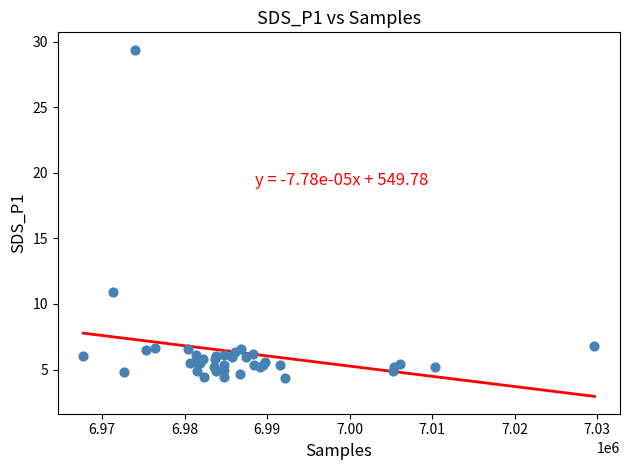

What Y value in the scatter plot is closest to 16?

10.9